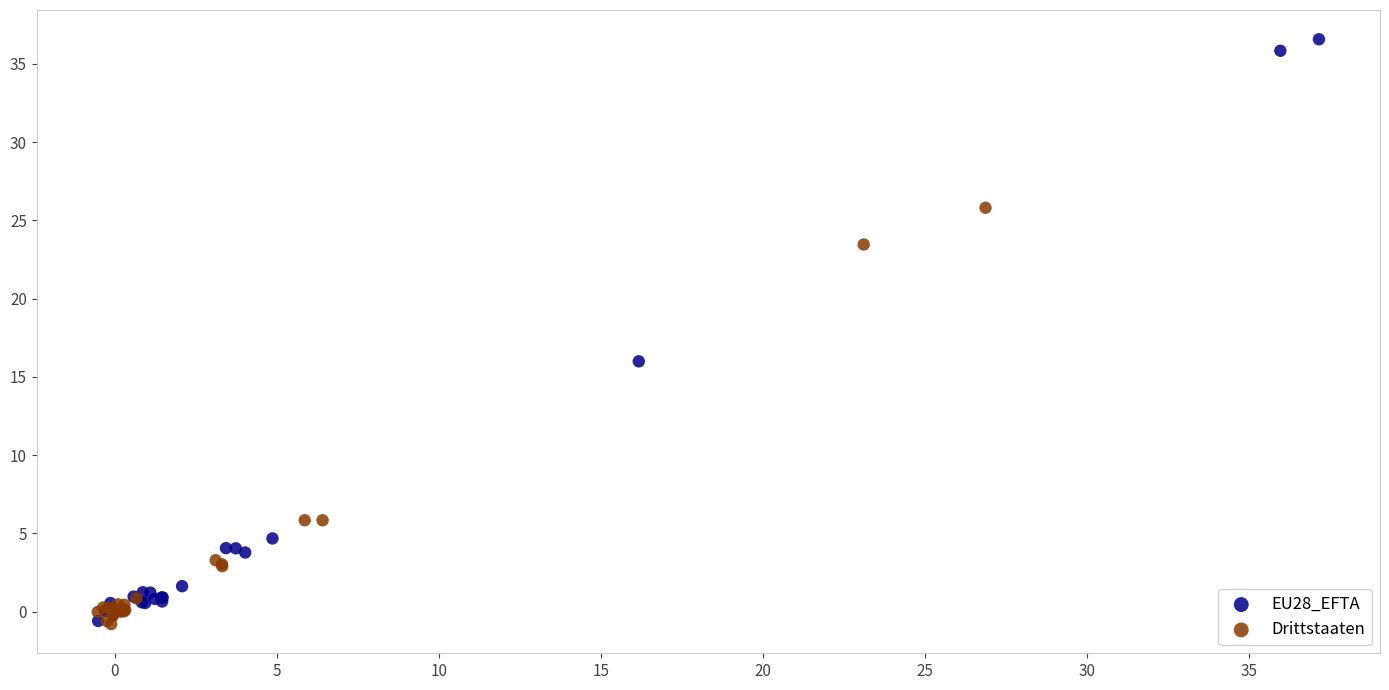

Which series contains the highest Y value?

EU28_EFTA